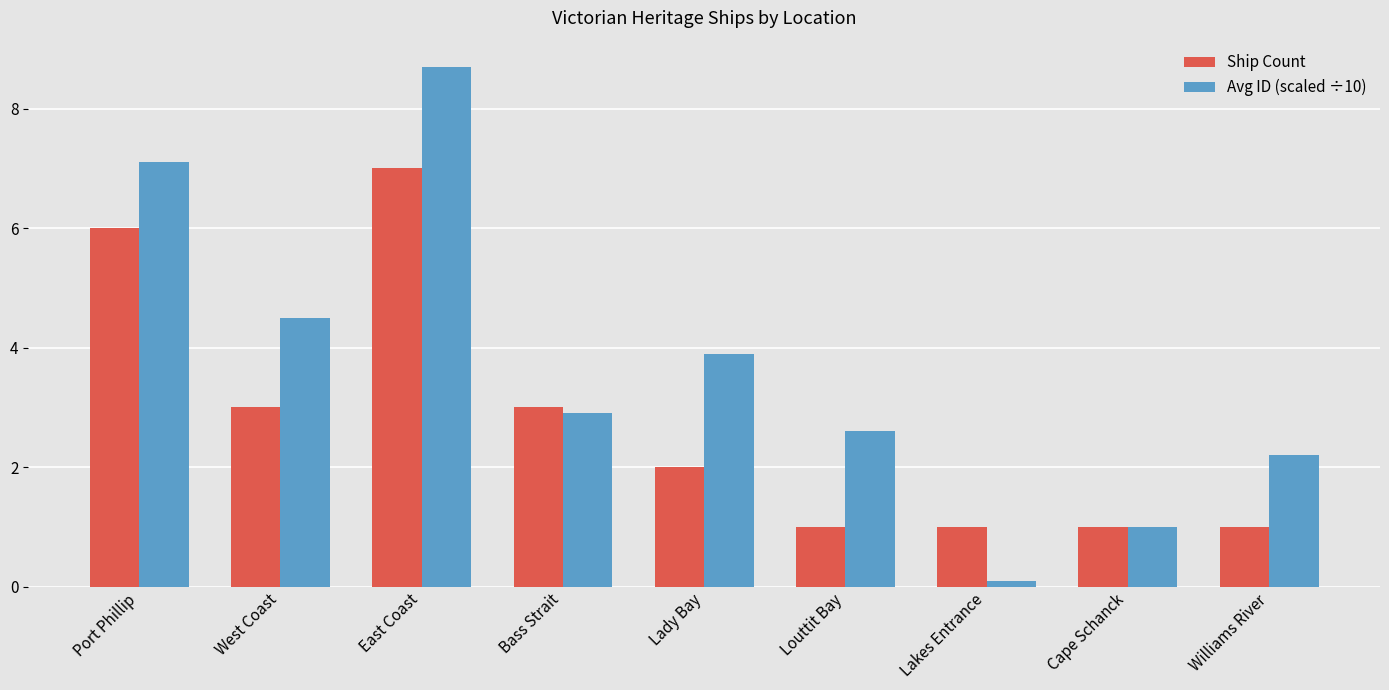

Reading left to right, what are all the values shown in this chart?

Ship Count: Port Phillip=6.0	West Coast=3.0	East Coast=7.0	Bass Strait=3.0	Lady Bay=2.0	Louttit Bay=1.0	Lakes Entrance=1.0	Cape Schanck=1.0	Williams River=1.0
Avg ID (scaled ÷10): Port Phillip=7.1	West Coast=4.5	East Coast=8.7	Bass Strait=2.9	Lady Bay=3.9	Louttit Bay=2.6	Lakes Entrance=0.1	Cape Schanck=1.0	Williams River=2.2